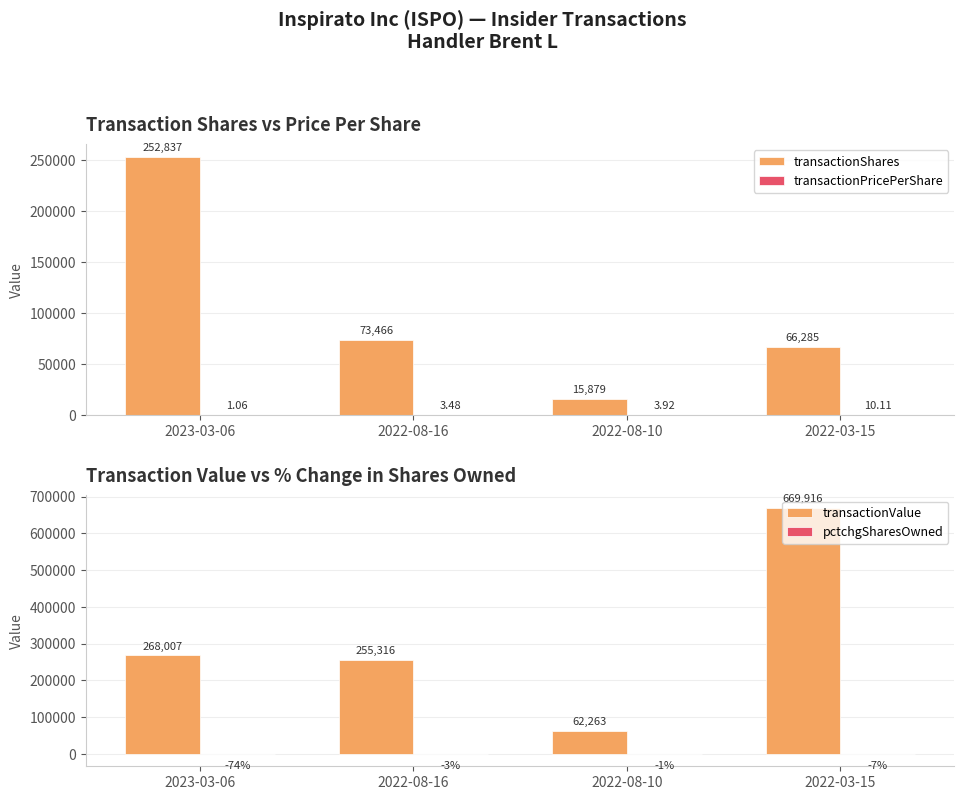

What is the lowest value of the transactionValue series?

62263.0